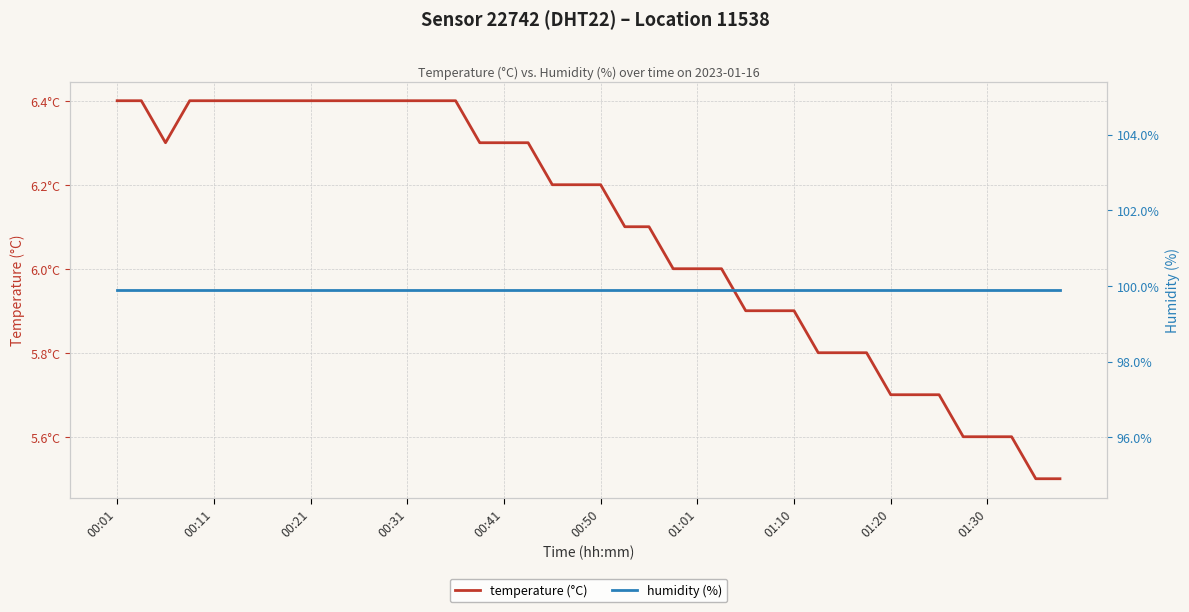

How many data points does each series have?

40